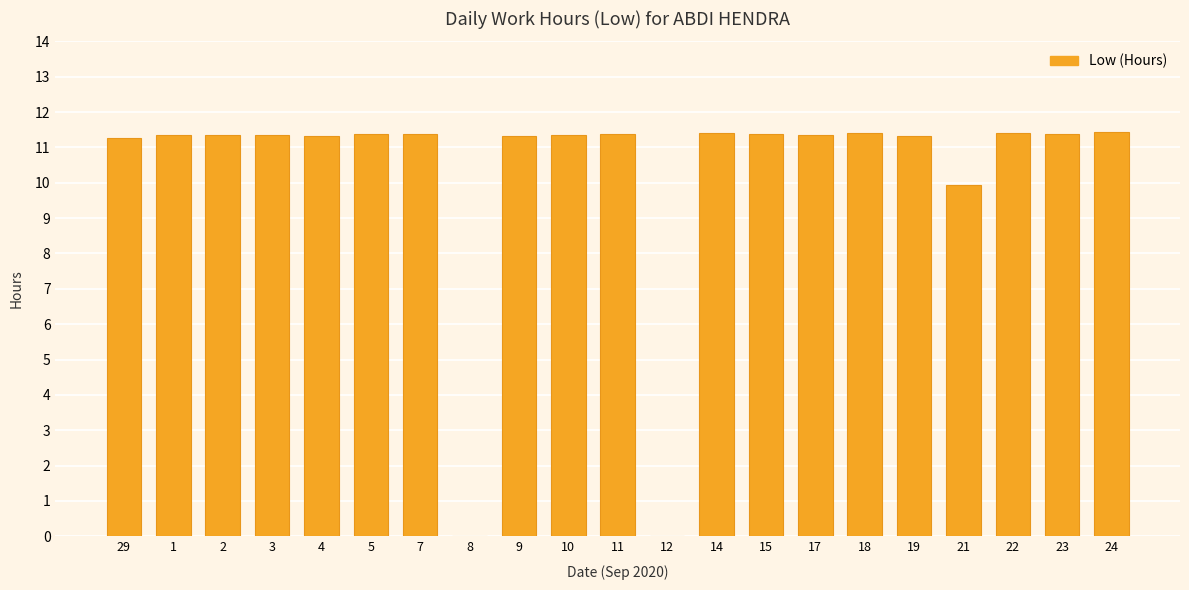

What is the approximate value at 7?

11.4